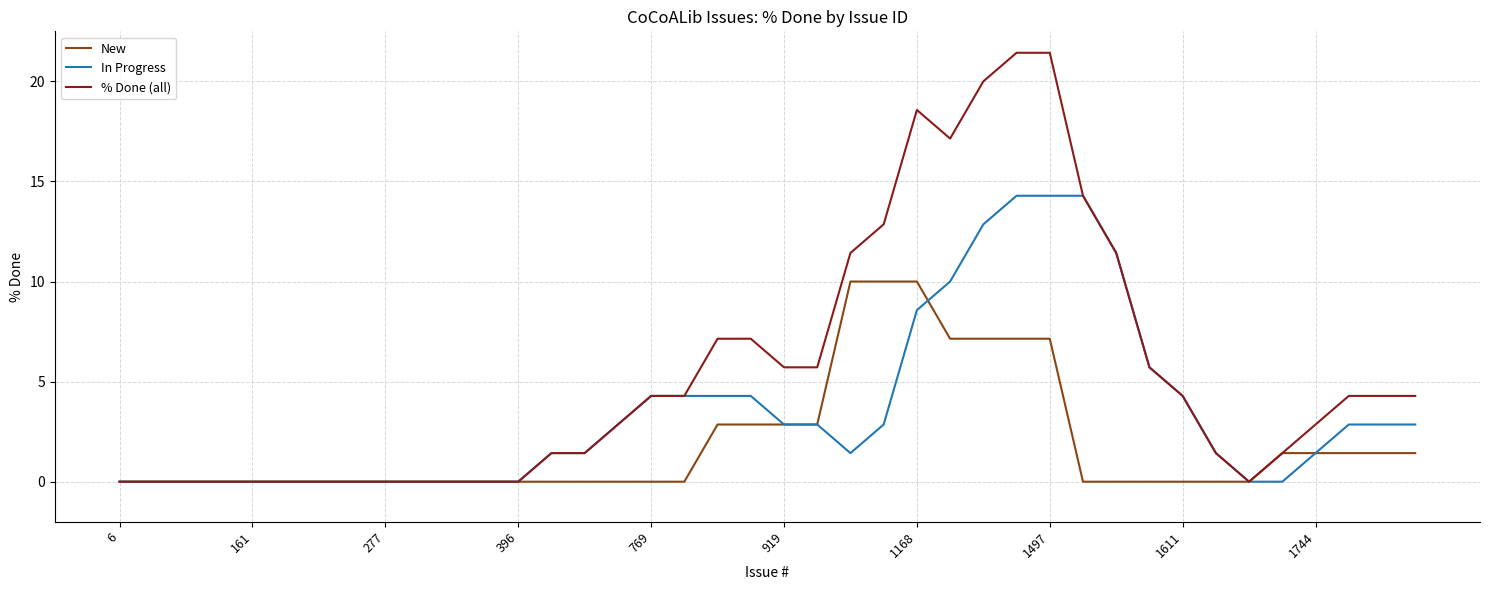

Rank the series by their average value, from lowest to highest.

New, In Progress, % Done (all)